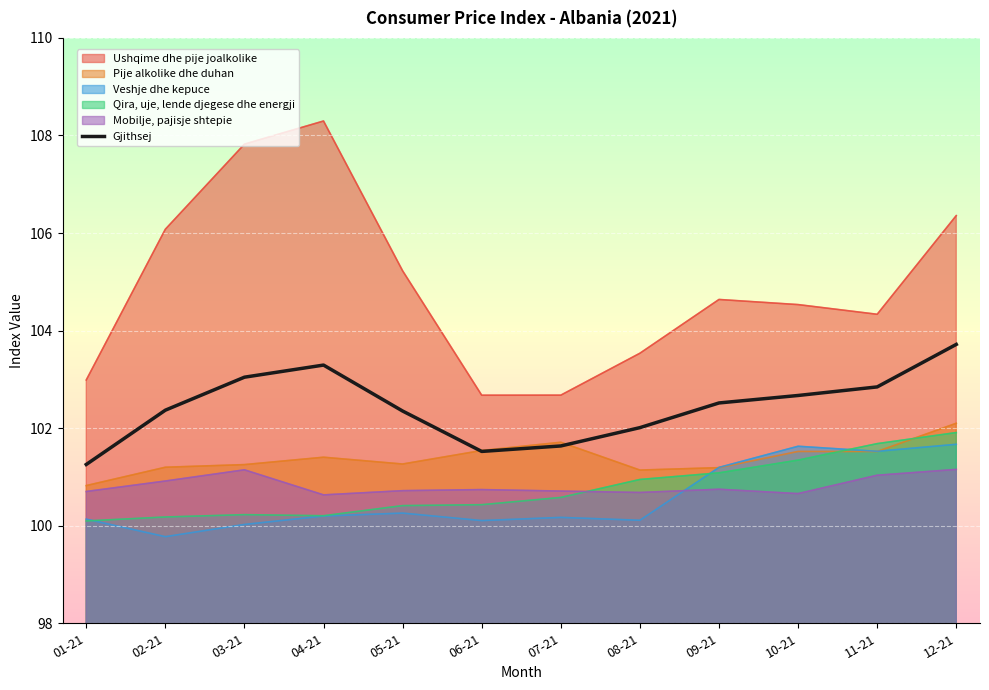

Which label corresponds to the smallest value in the chart?

02-21